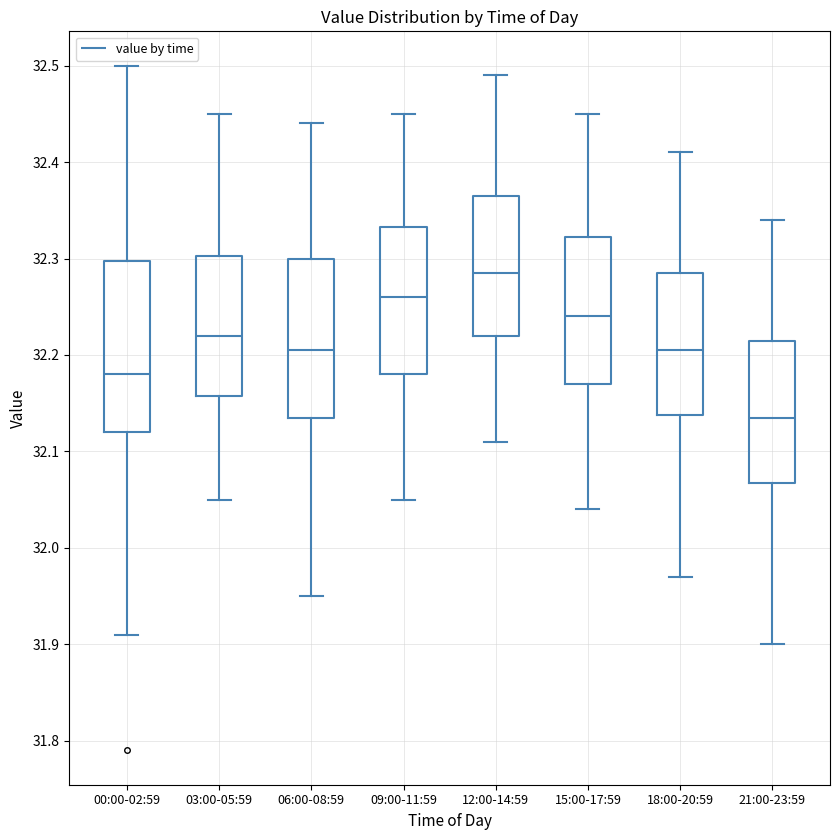

Comparing the boxes themselves (not the whiskers), which one is the tallest?

00:00-02:59